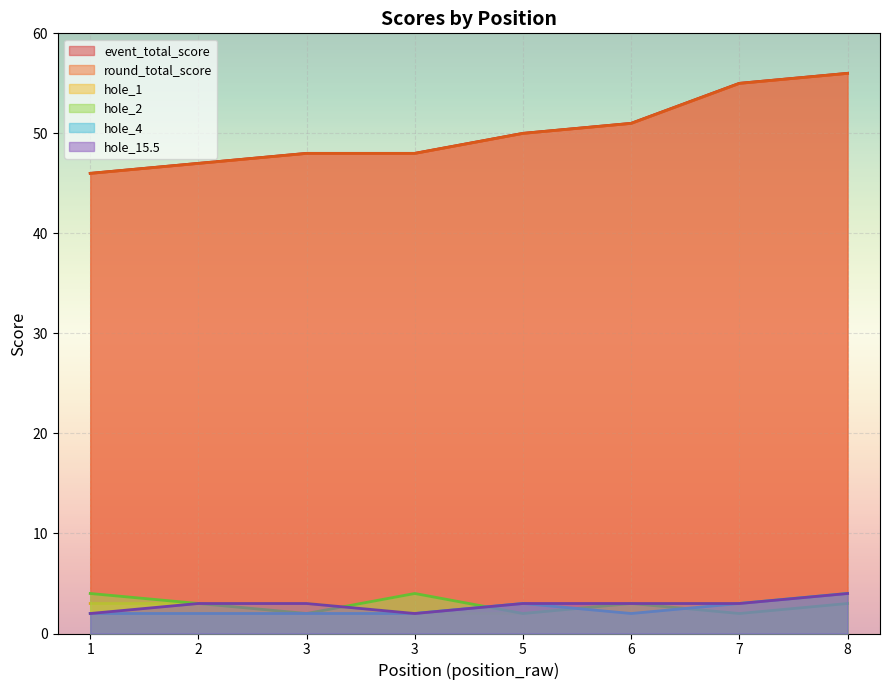

Where is round_total_score nearest to the value 51?

6